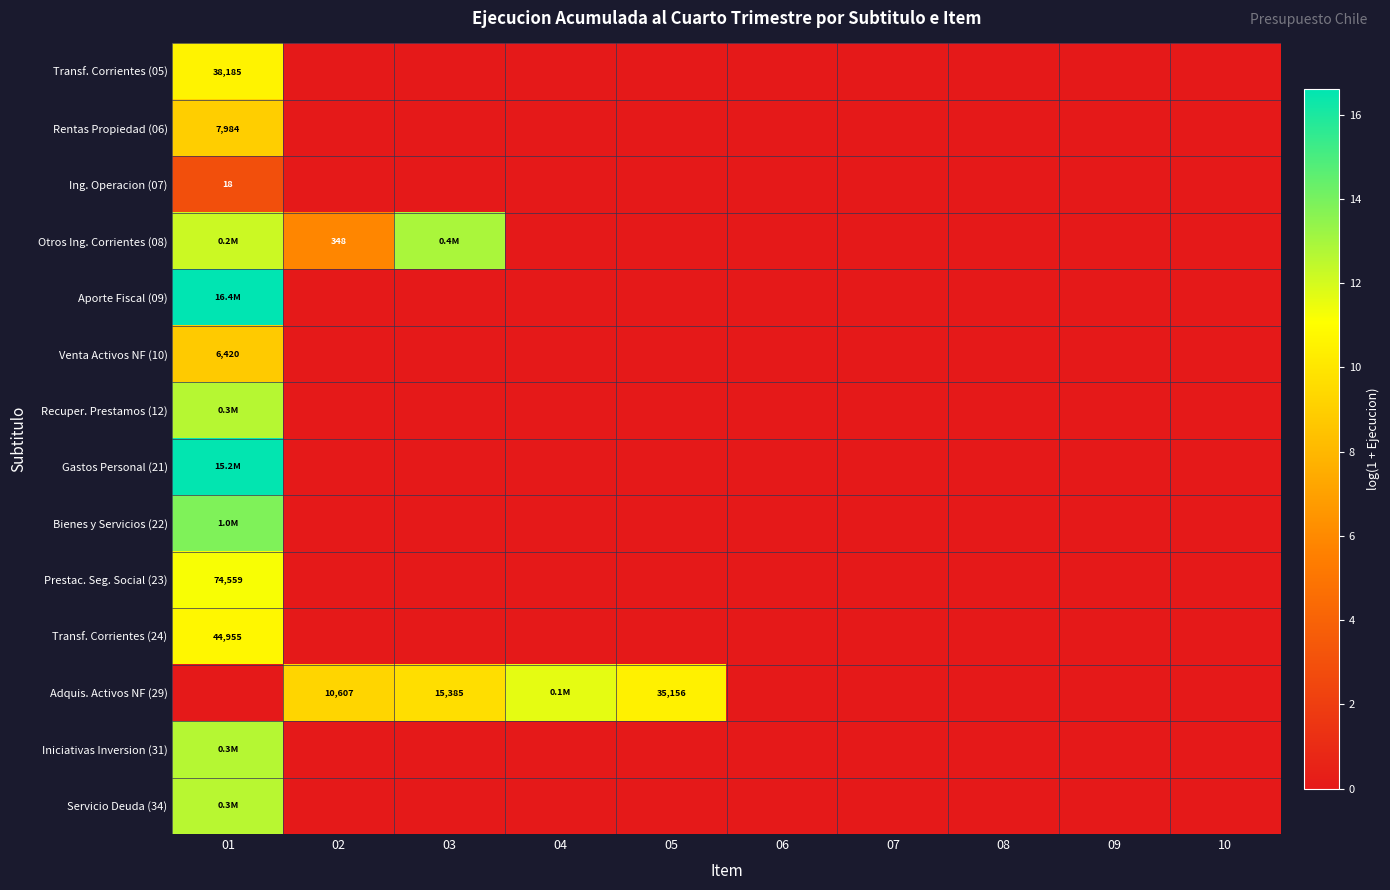

What is the sum of the Transf. Corrientes (05) values at 09 and 01?

10.6